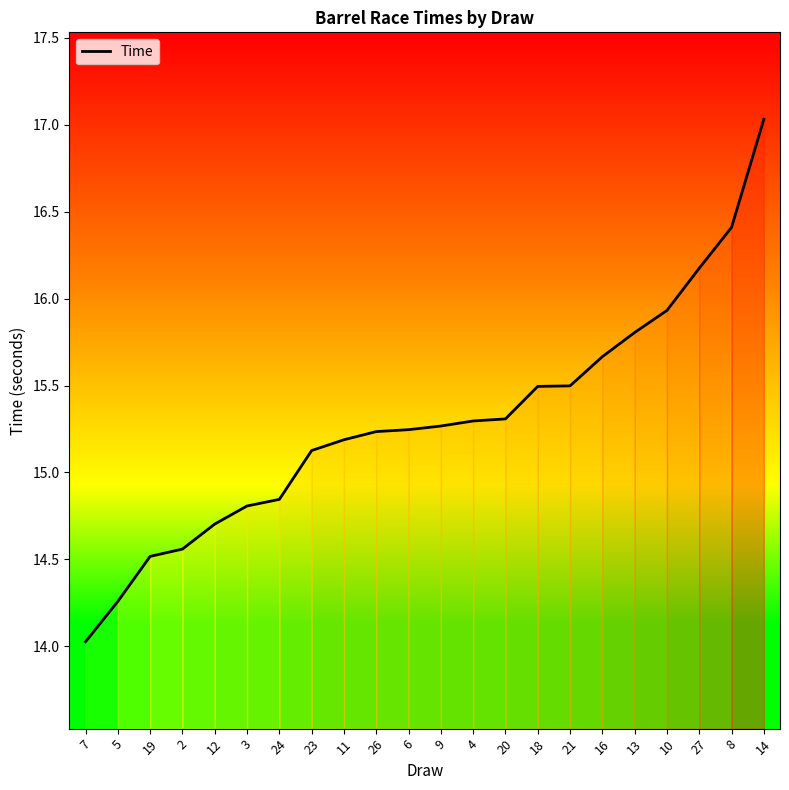

What is the change in value from 8 to 14?

+0.6